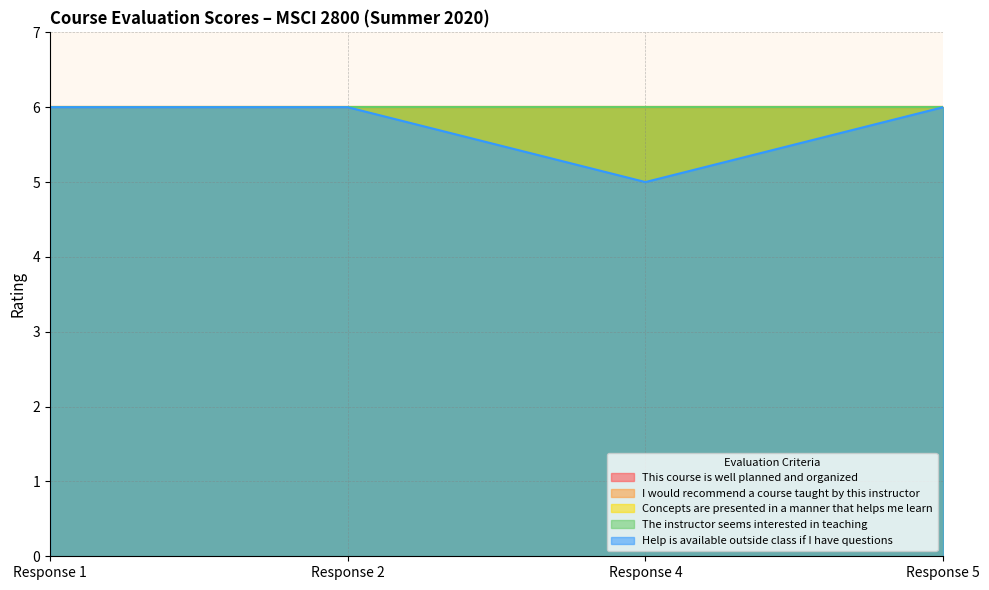

At which category is the sum across all series the highest?

Response 1